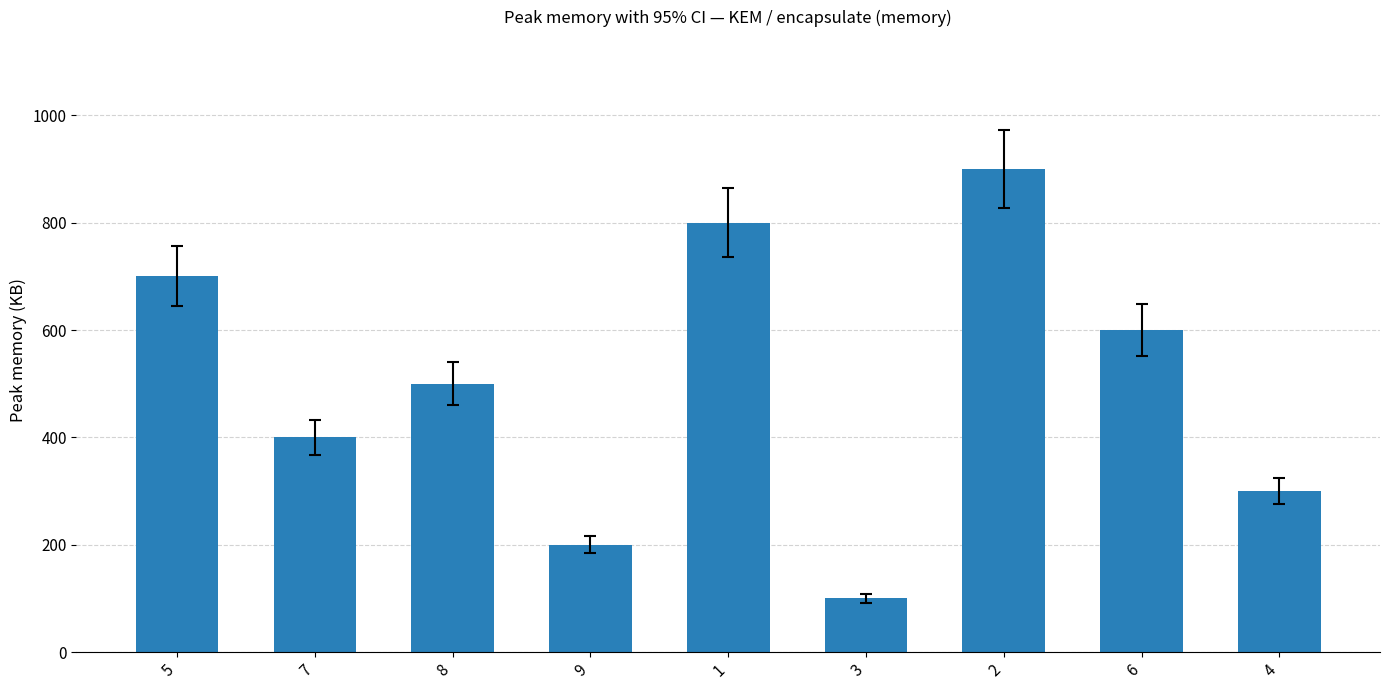

Count the number of categories in the chart.

9